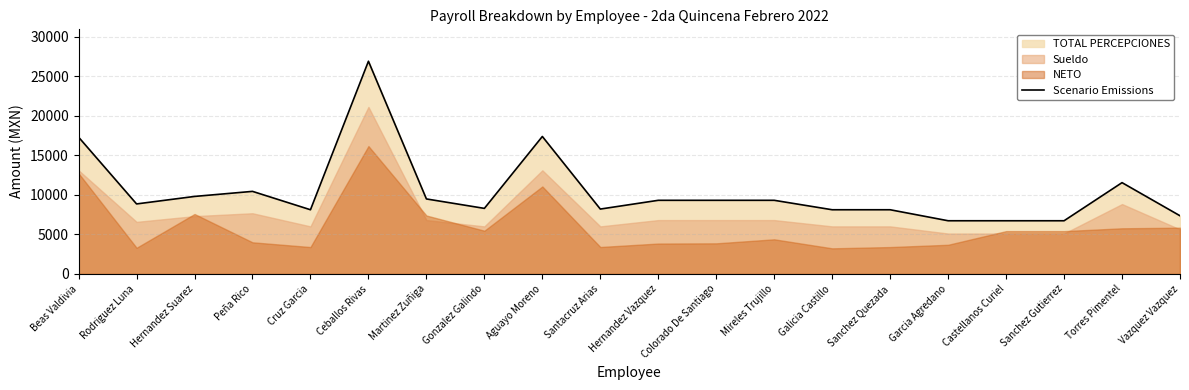

How many points are lower than both their immediate neighbors (excluding endpoints)?

4